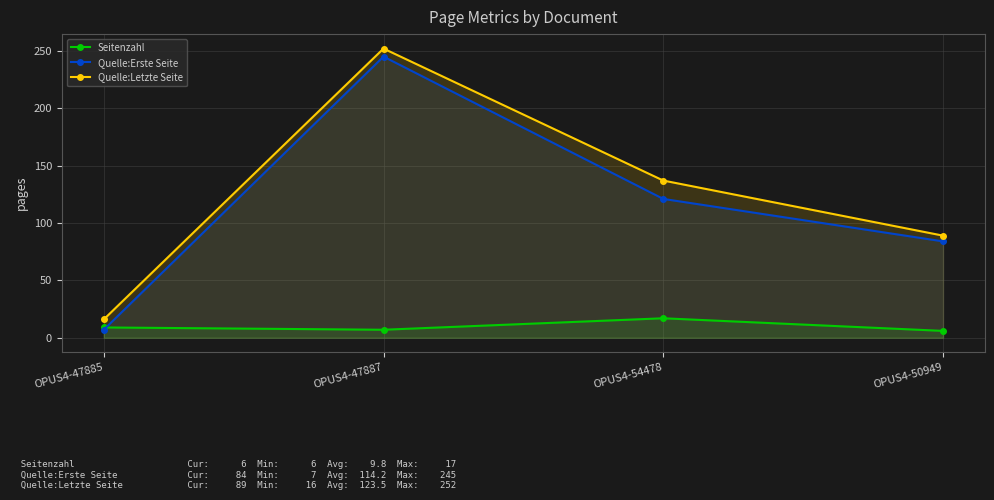

List the labels in order of Quelle:Erste Seite value, largest first.

OPUS4-47887, OPUS4-54478, OPUS4-50949, OPUS4-47885